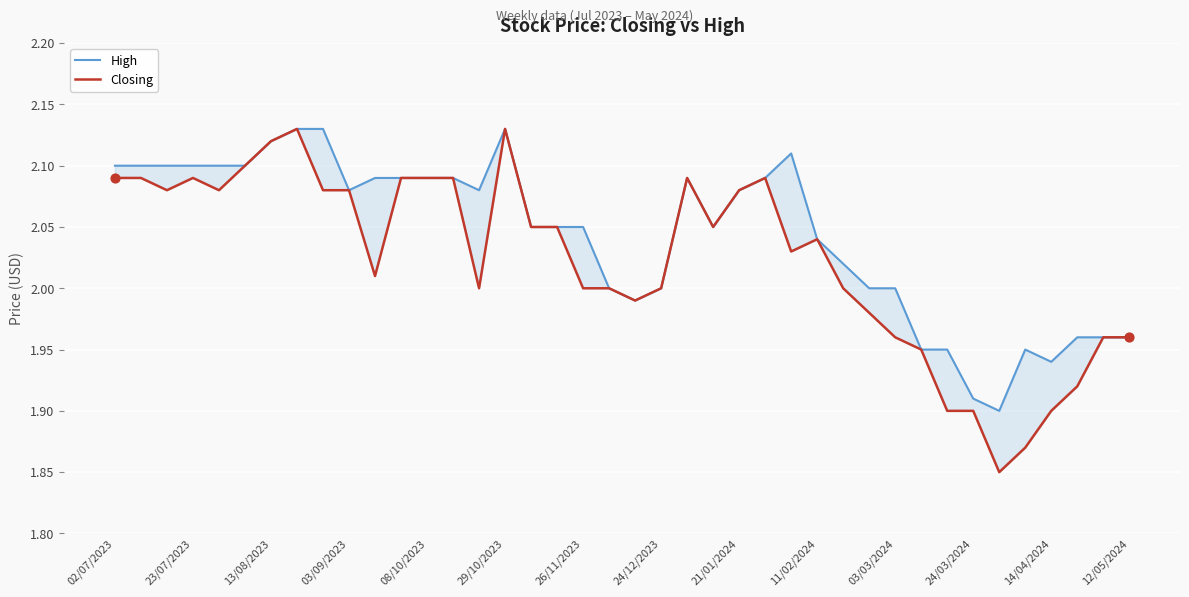

Which series has the largest total across all categories?

High